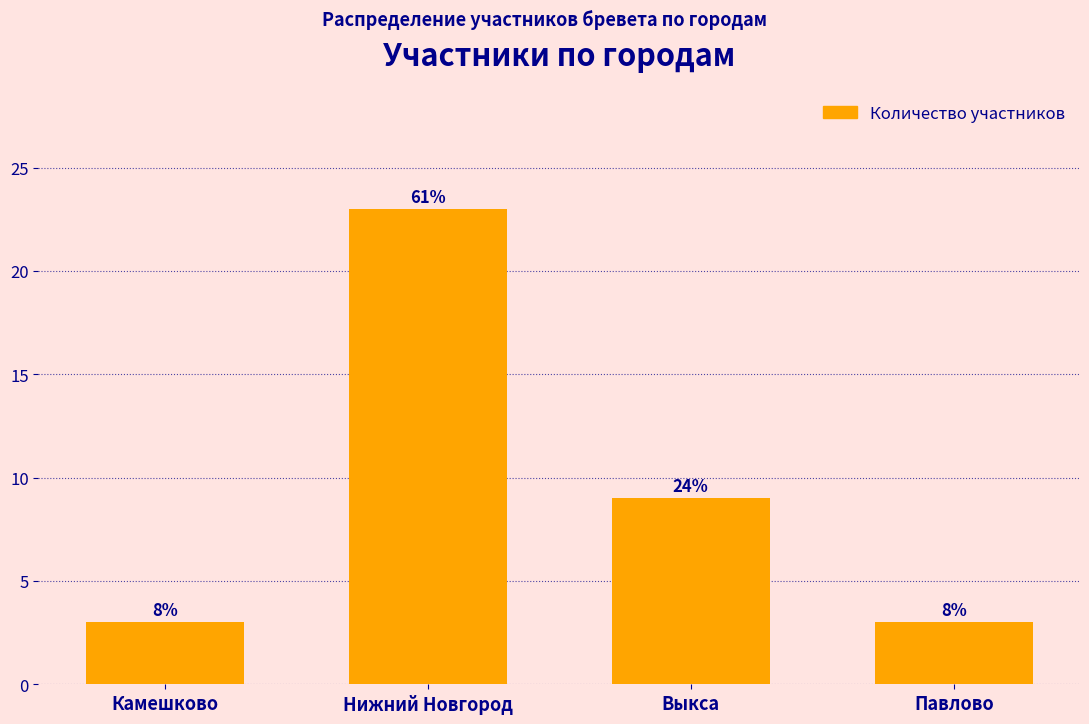

What position from the left is Павлово?

4